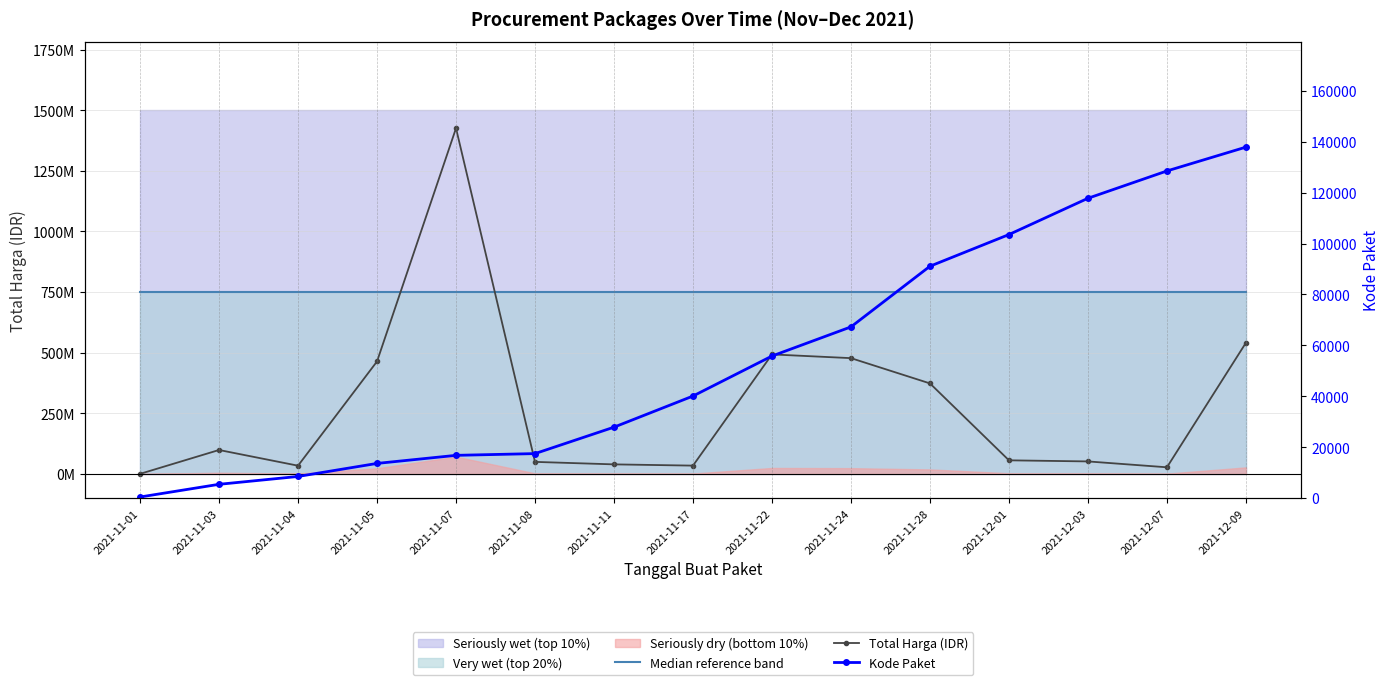

List the series in order of their overall mean, highest first.

Median reference band, Total Harga (IDR), Kode Paket